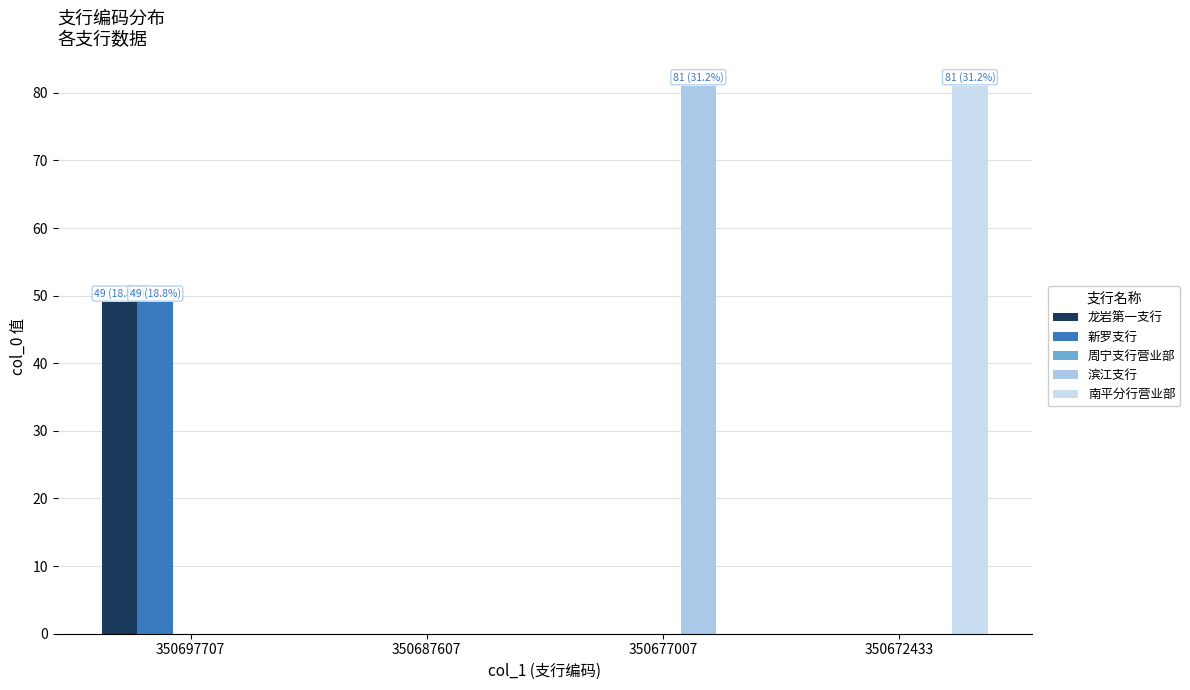

Reading left to right, what are all the values shown in this chart?

龙岩第一支行: 49	0	0	0
新罗支行: 49	0	0	0
周宁支行营业部: 0	0	0	0
滨江支行: 0	0	81	0
南平分行营业部: 0	0	0	81